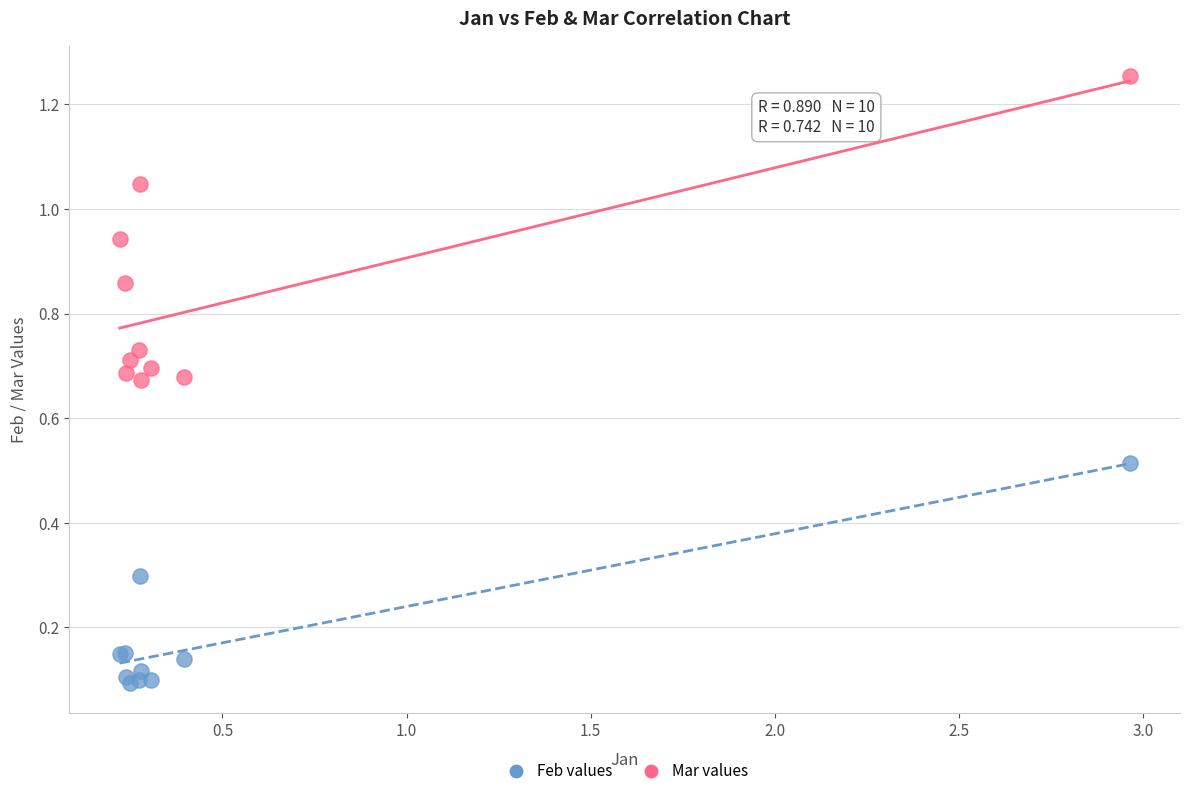

Which series has the largest Y range (max minus min)?

Mar values